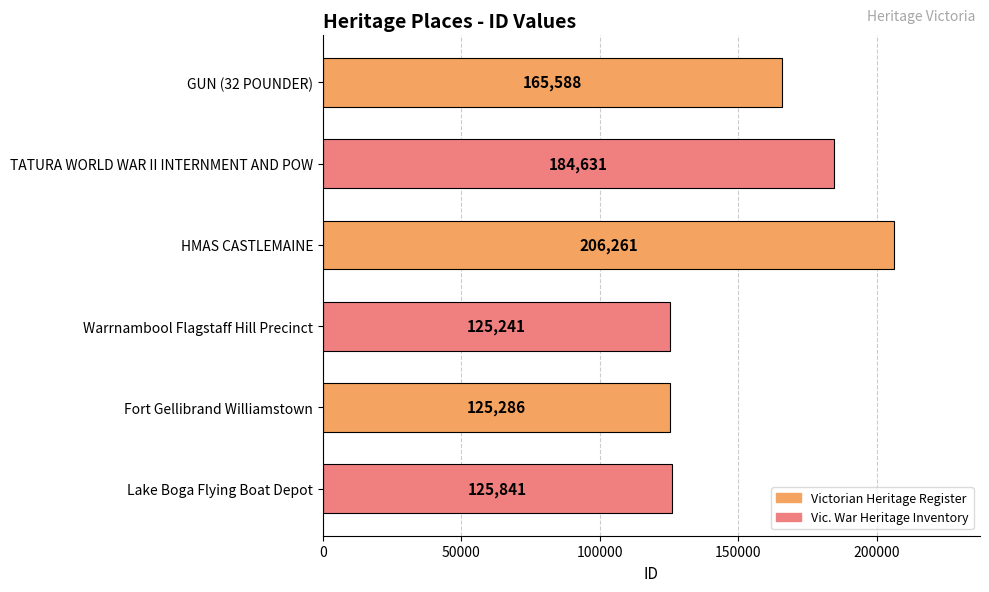

Reading top to bottom, transcribe all the data shown in this chart.

165588	184631	206261	125241	125286	125841